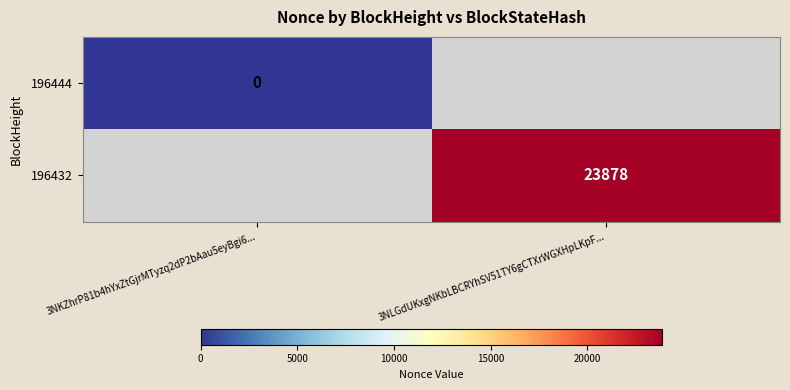

The value of 196432 at 3NLGdUKxgNKbLBCRYhSV51TY6gCTXrWGXHpLKpF... is 23878. True or false?

True